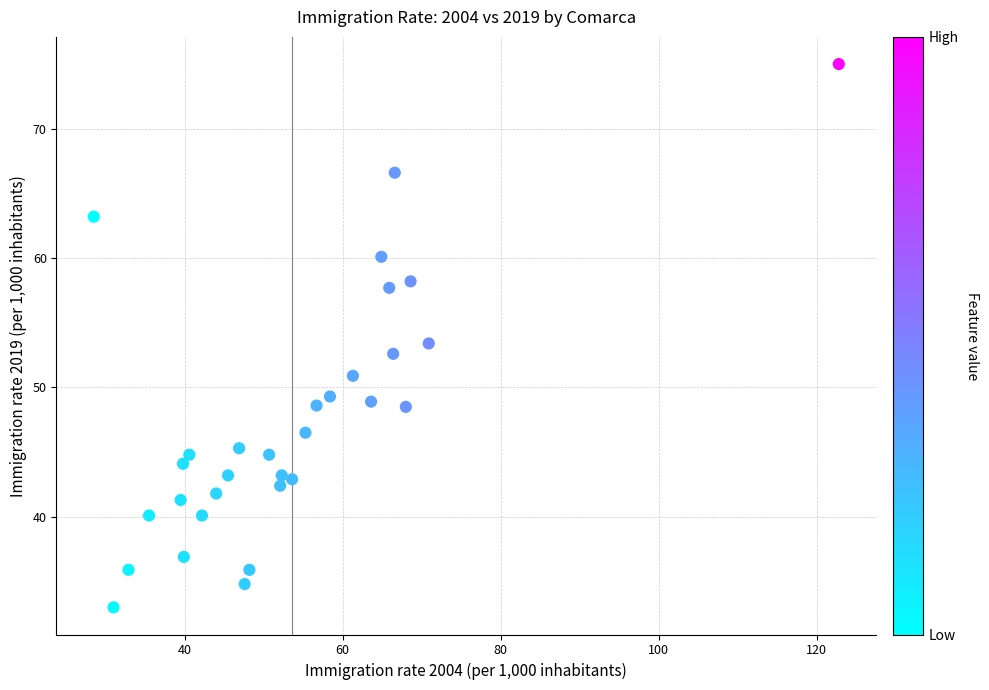

What is the range of X values (max minus min)?

94.3